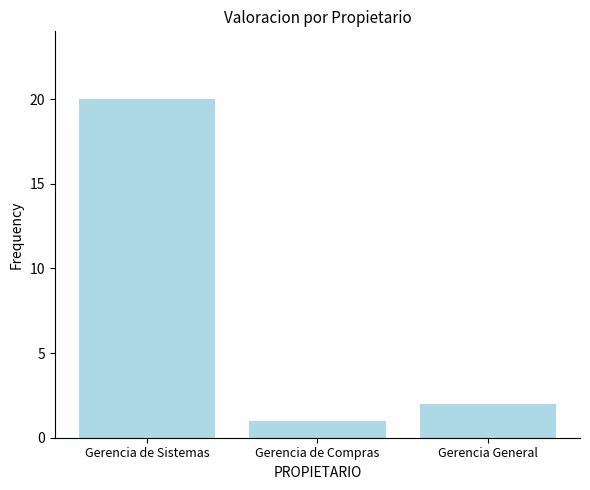

Reading left to right, extract all data points from this chart.

20	1	2